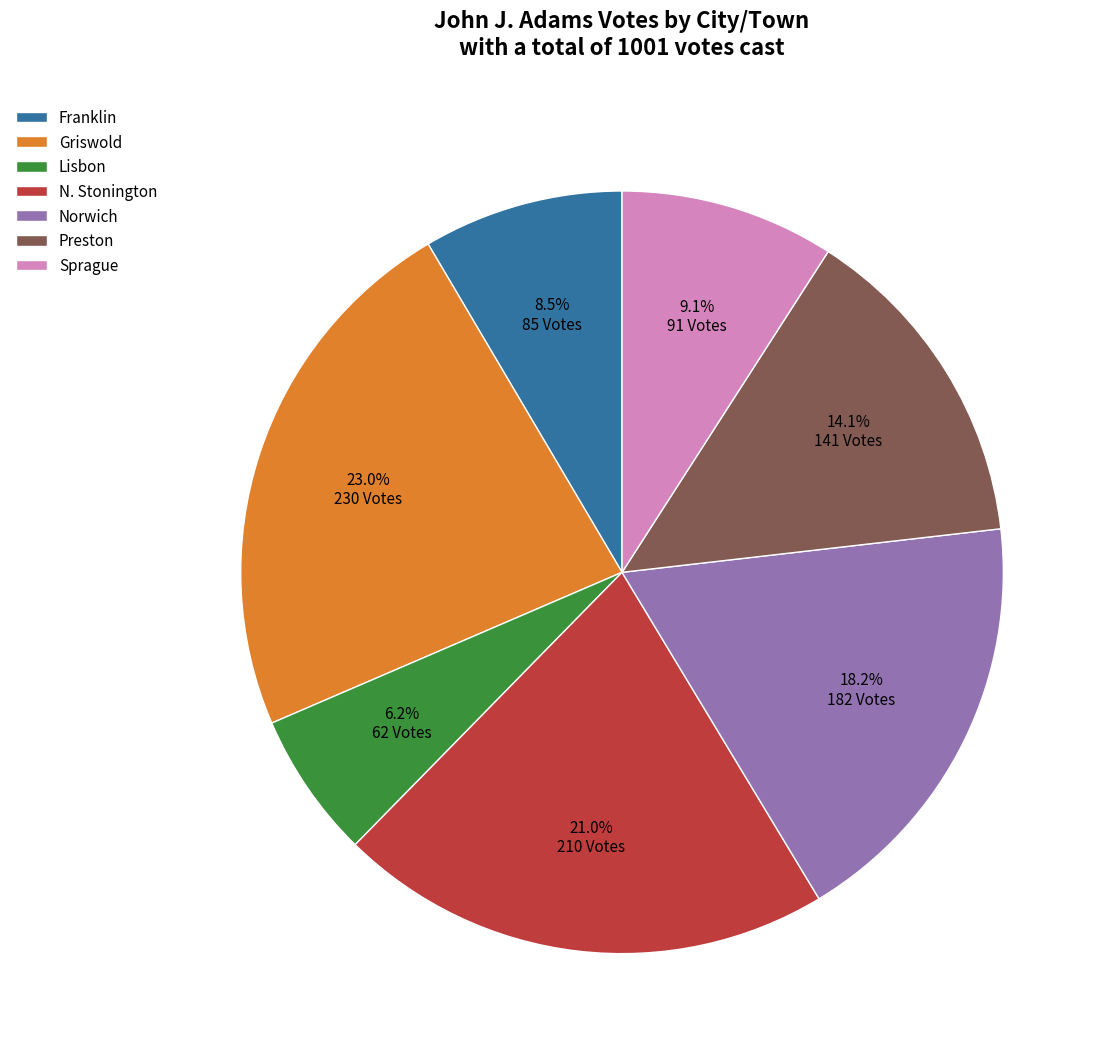

To the nearest percent, what is the difference between the largest and smallest slice percentages?

17%